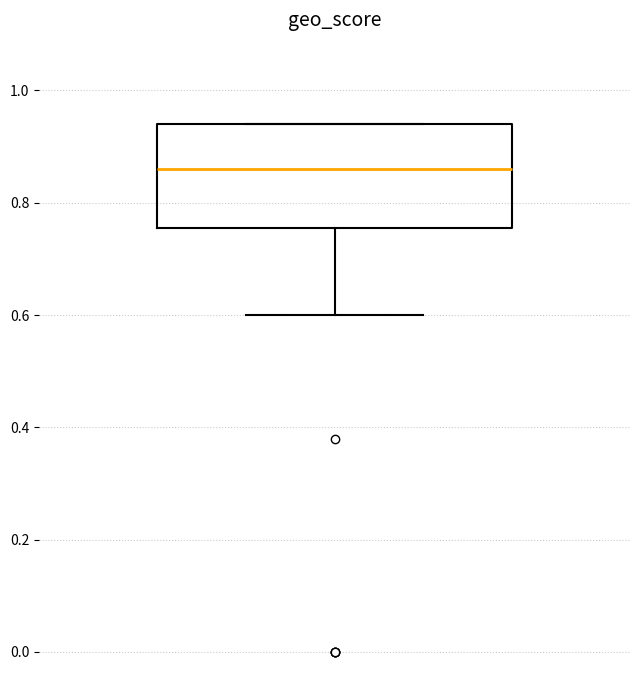

Read this box plot against the y-axis: the position of the median line, the range covered by the box, and the ends of both whiskers. The values are not printed on the chart, so give them approximately, as read against the axis.

median 0.86, box 0.76 to 0.94, whiskers 0.60 to 0.94